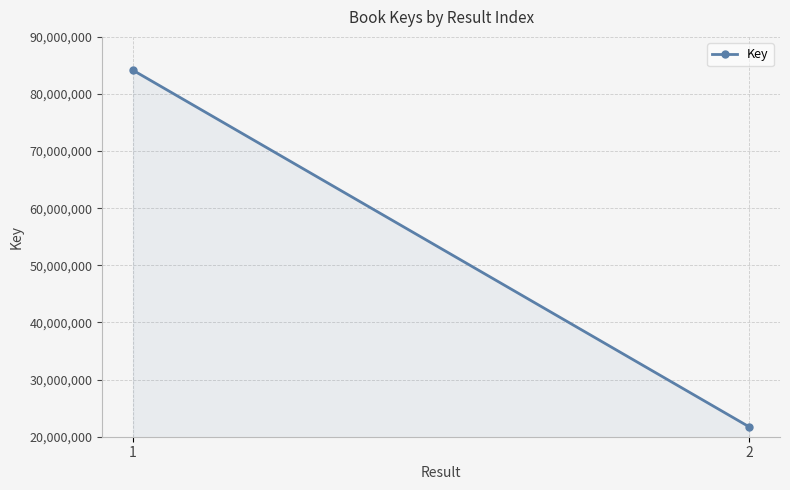

Which label corresponds to the largest value in the chart?

1